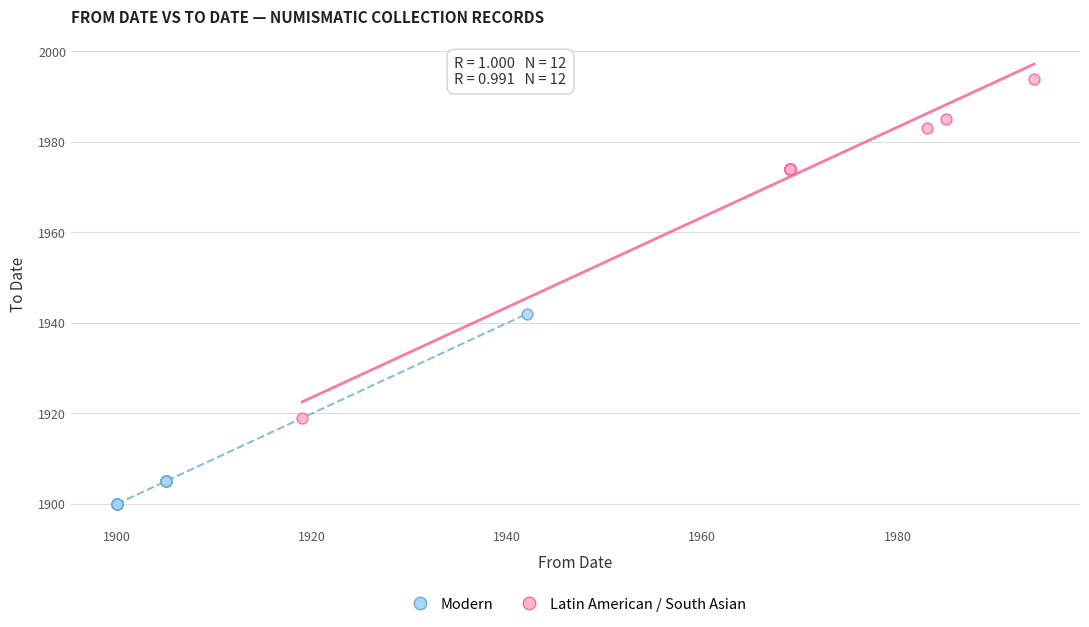

What are all the series names shown in the legend?

Modern, Latin American / South Asian